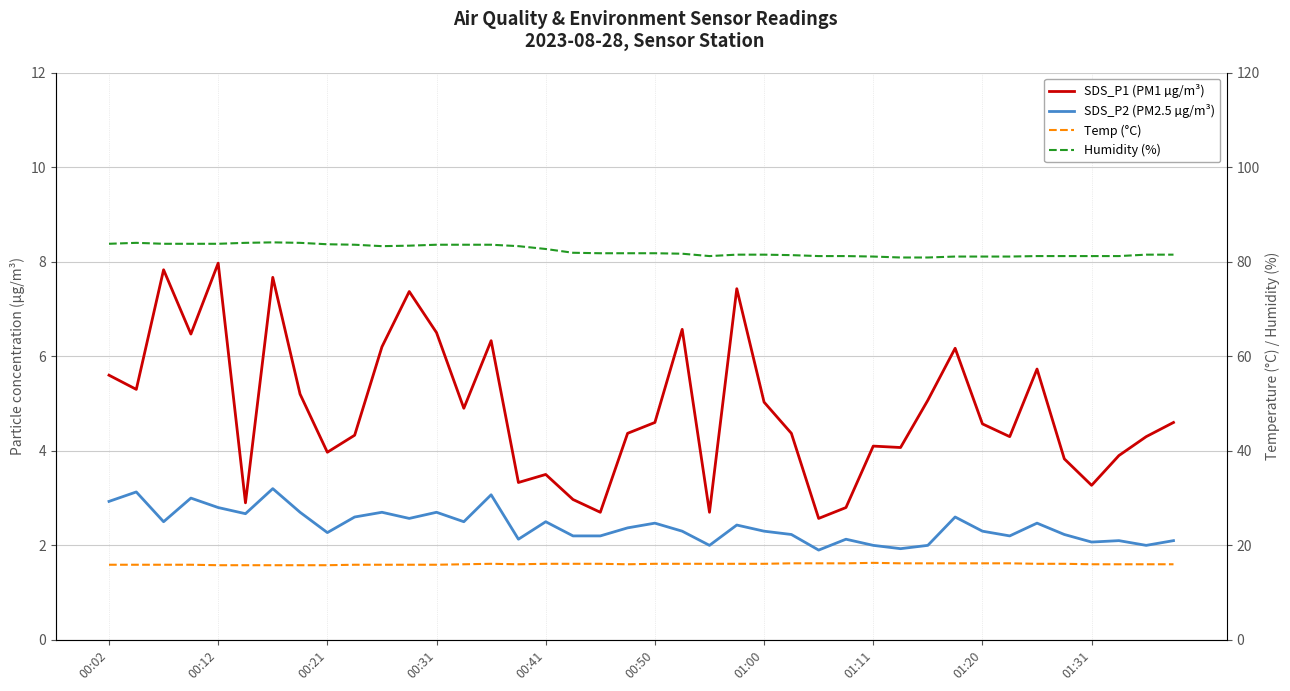

What are all the series names shown in the legend?

SDS_P1 (PM1 µg/m³), SDS_P2 (PM2.5 µg/m³), Temp (°C), Humidity (%)